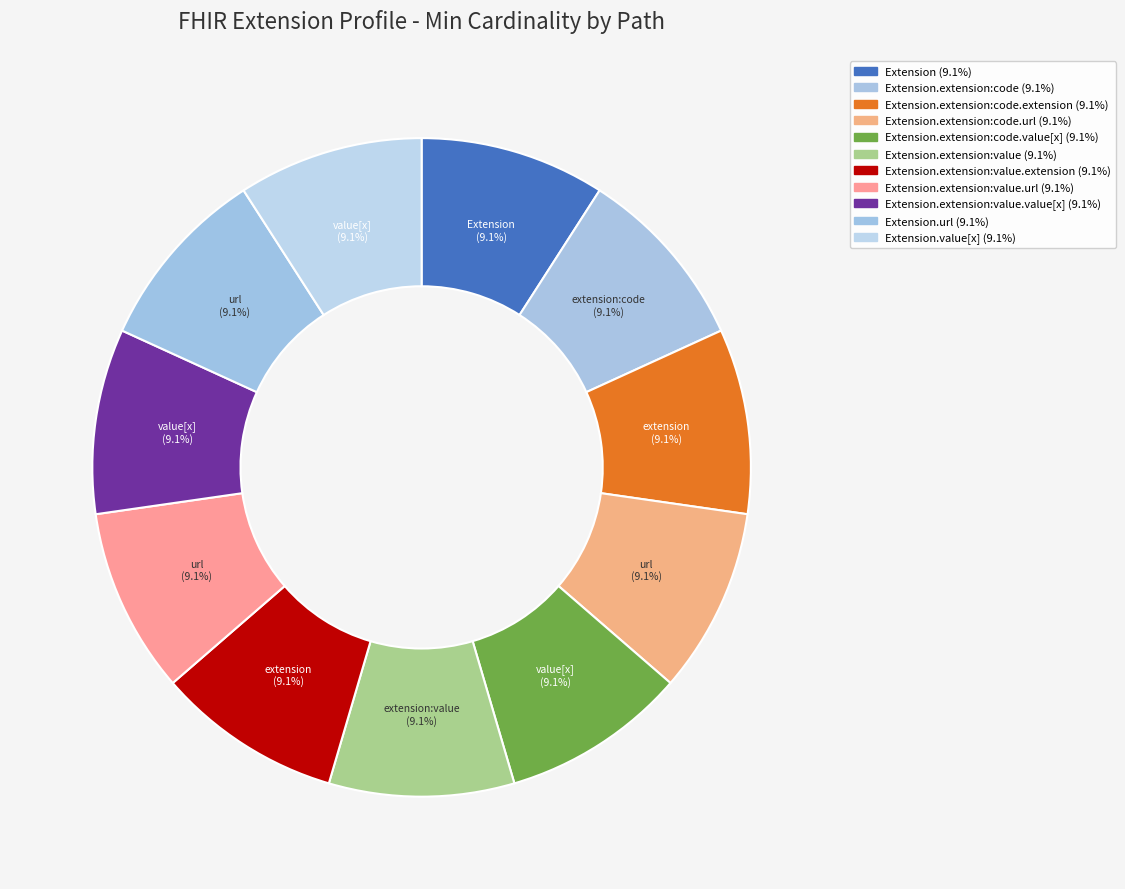

How many slices are in this pie chart?

11